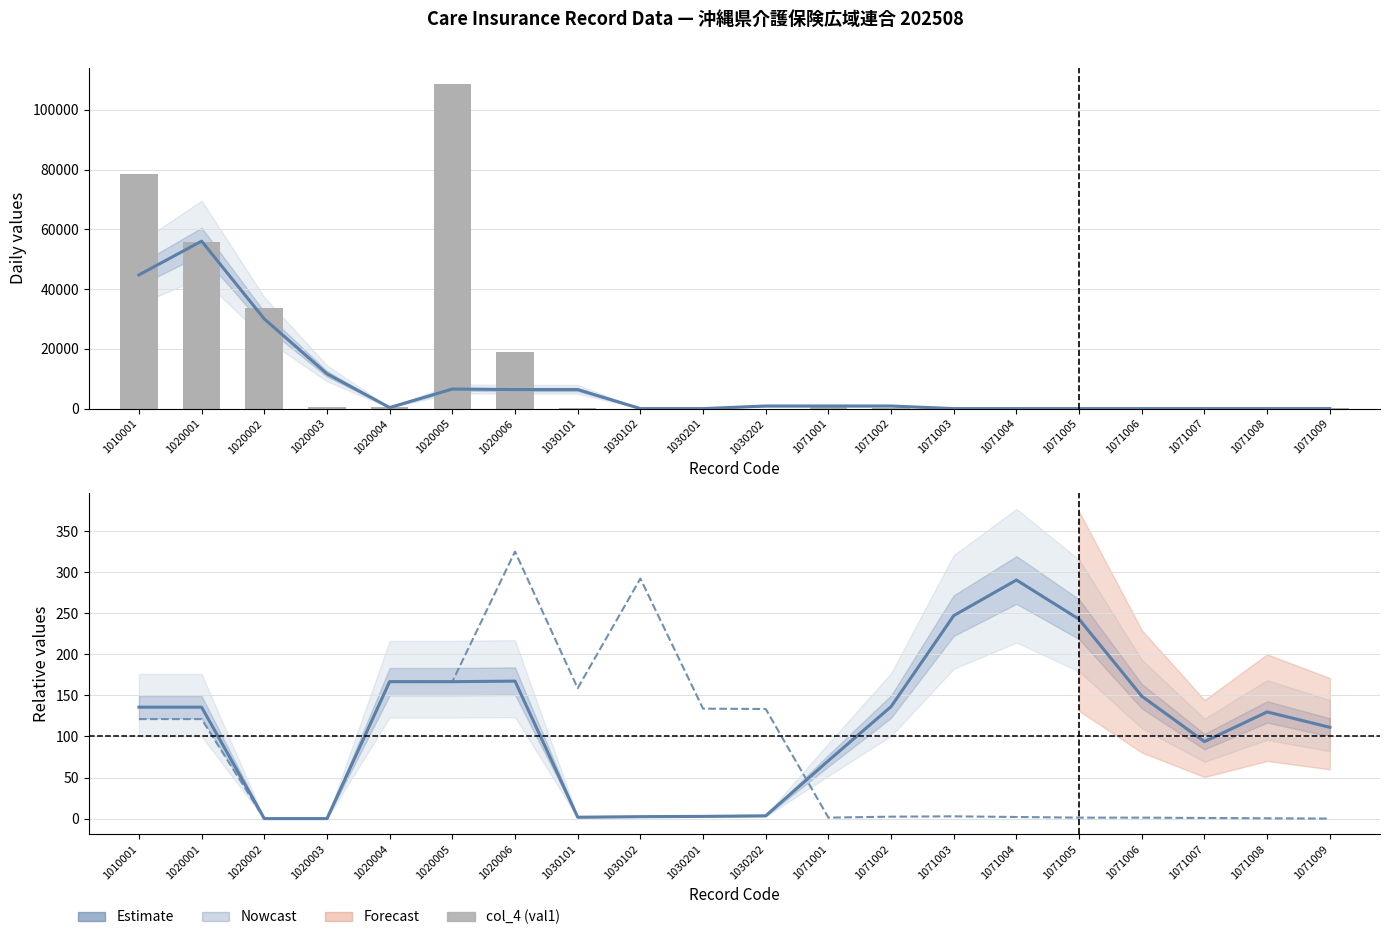

What is the difference between the maximum and second lowest values in the col_4 (val1) series?

108552.0